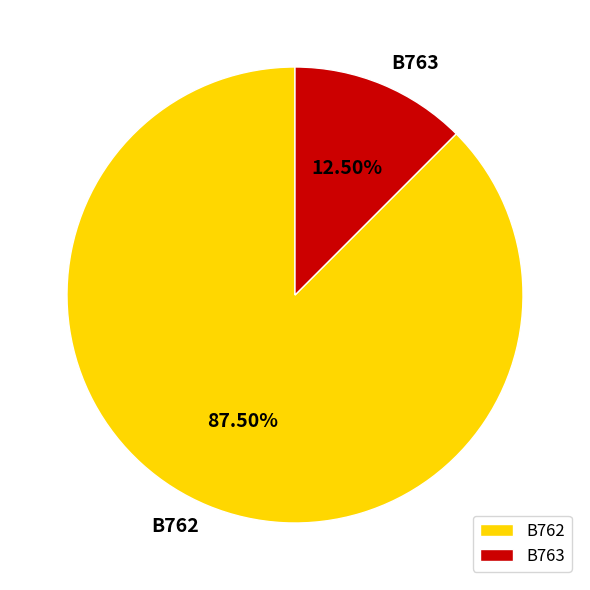

The B763 slice represents 7% of the pie. True or false?

False